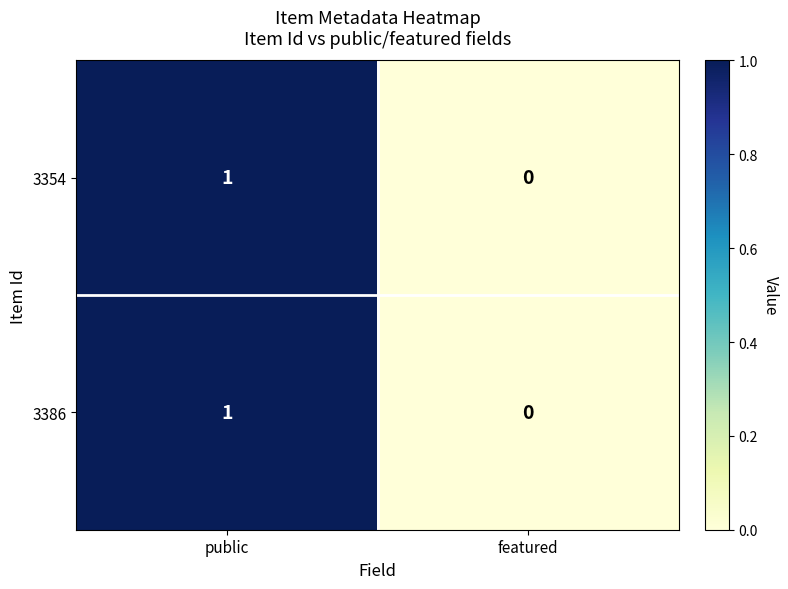

At which category is the sum across all series the highest?

public